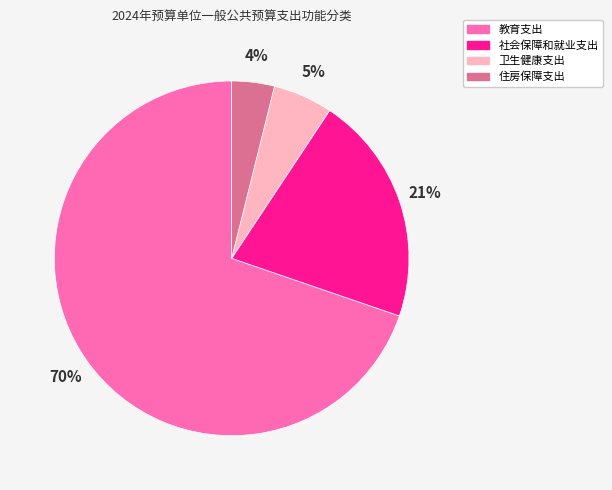

Between 住房保障支出 and 社会保障和就业支出, which is larger?

社会保障和就业支出